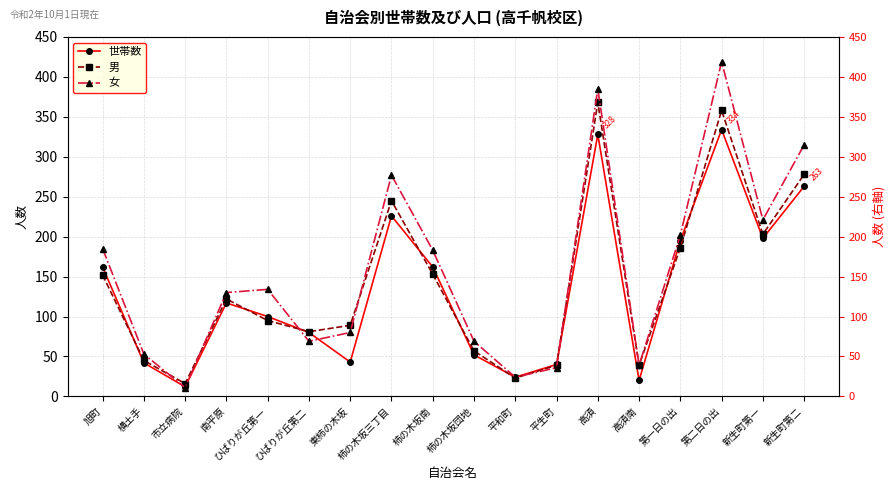

At which label does 男 first exceed 122?

旭町